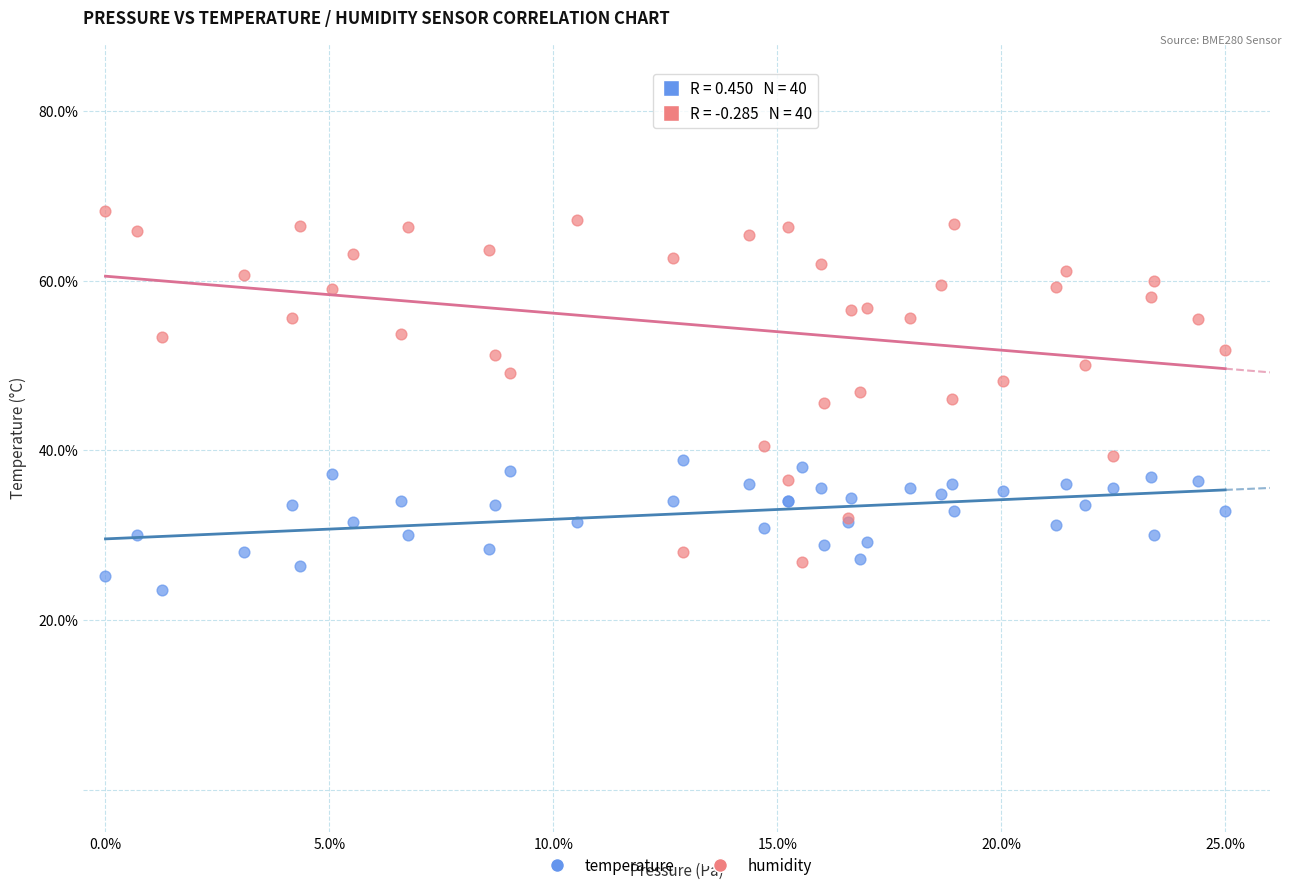

Which series reaches the maximum Y coordinate?

humidity